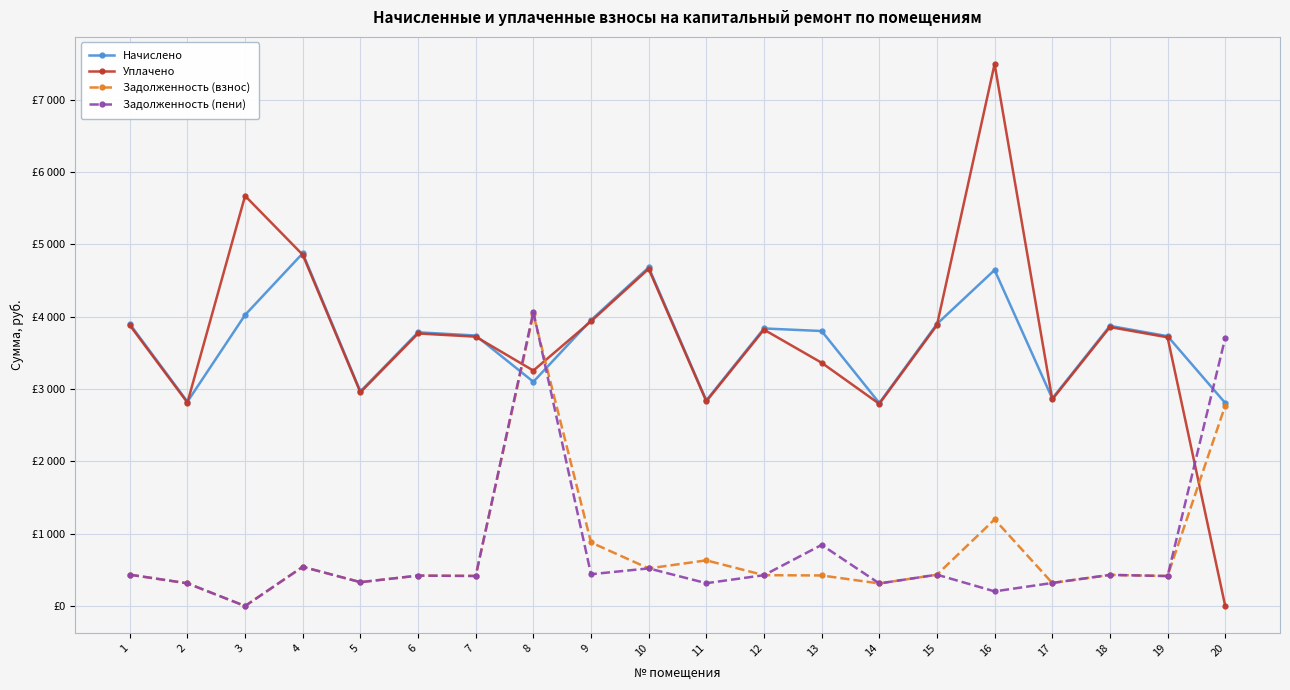

Is this an area chart (filled region under the line)?

No